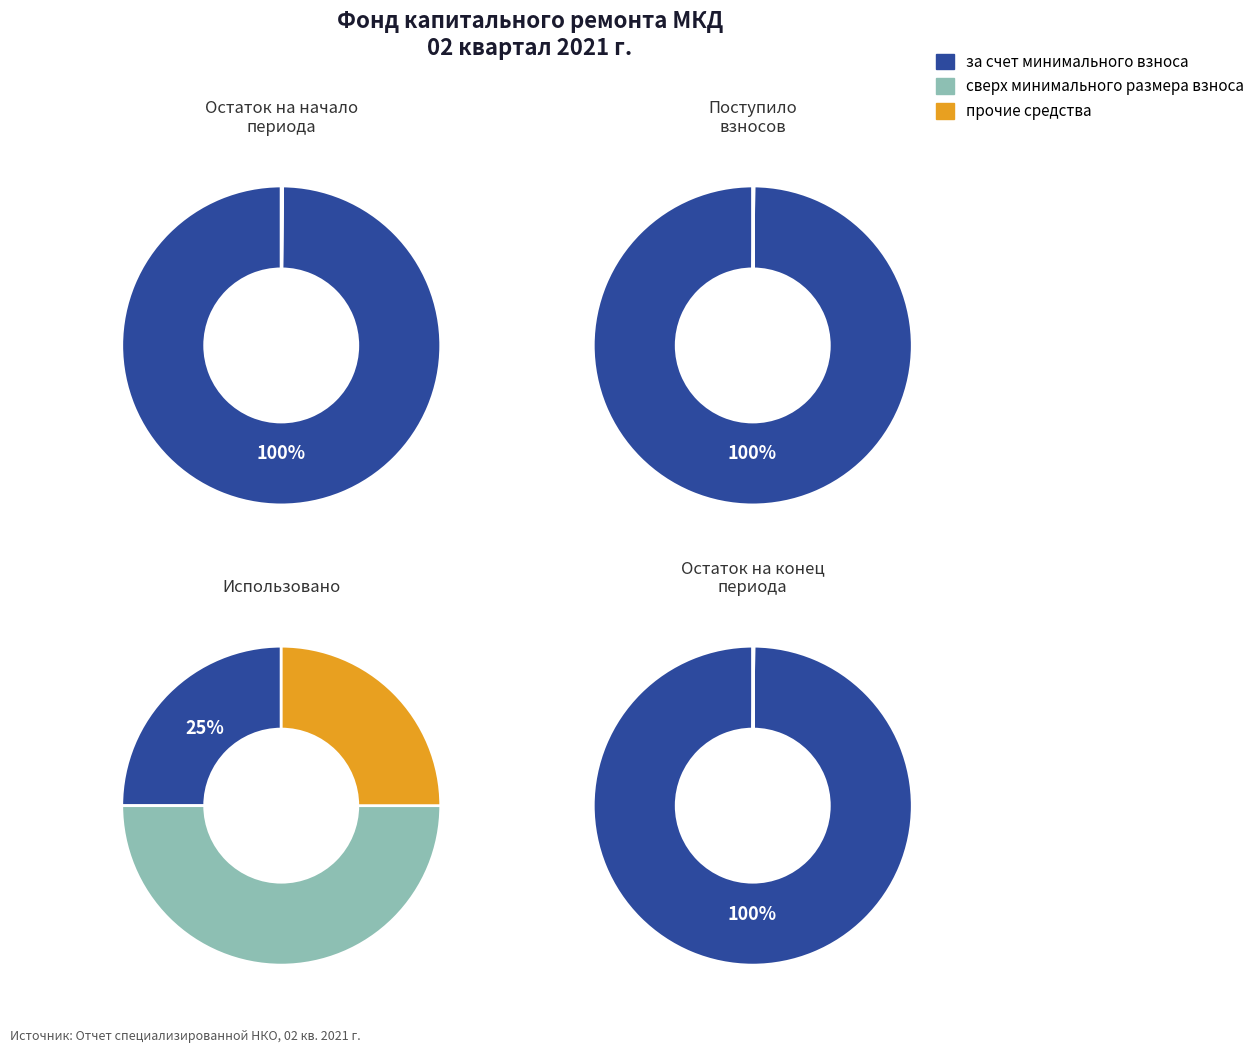

Between Поступило взносов and Использовано, which series saw the biggest shift?

за счет минимального взноса